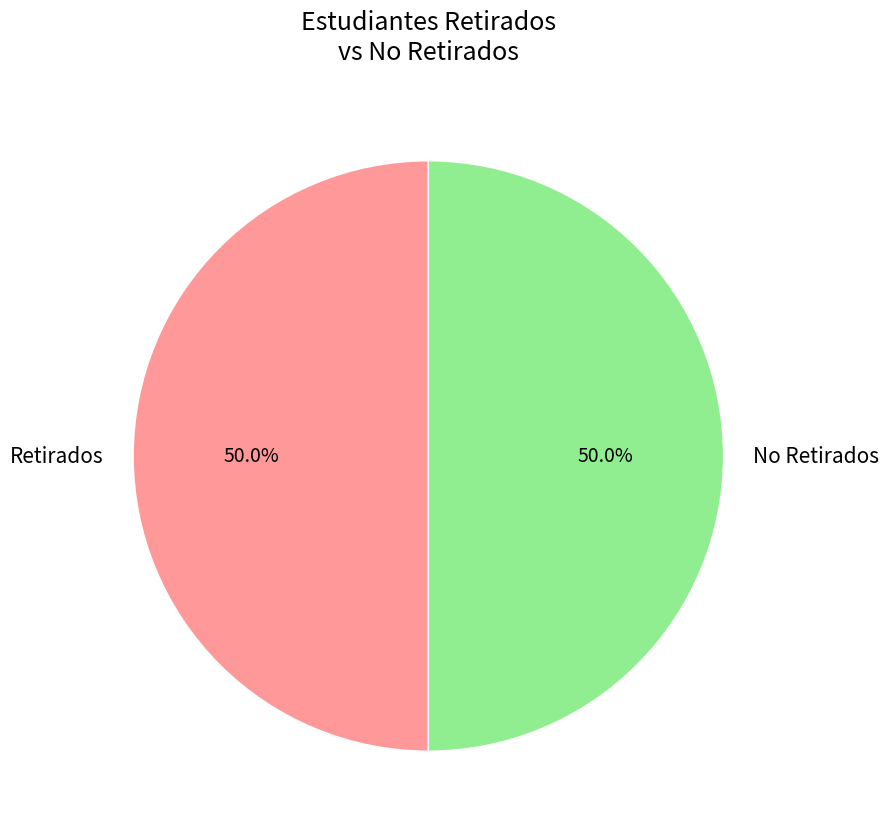

Approximately how many times larger is the value at Retirados compared to No Retirados?

1.0